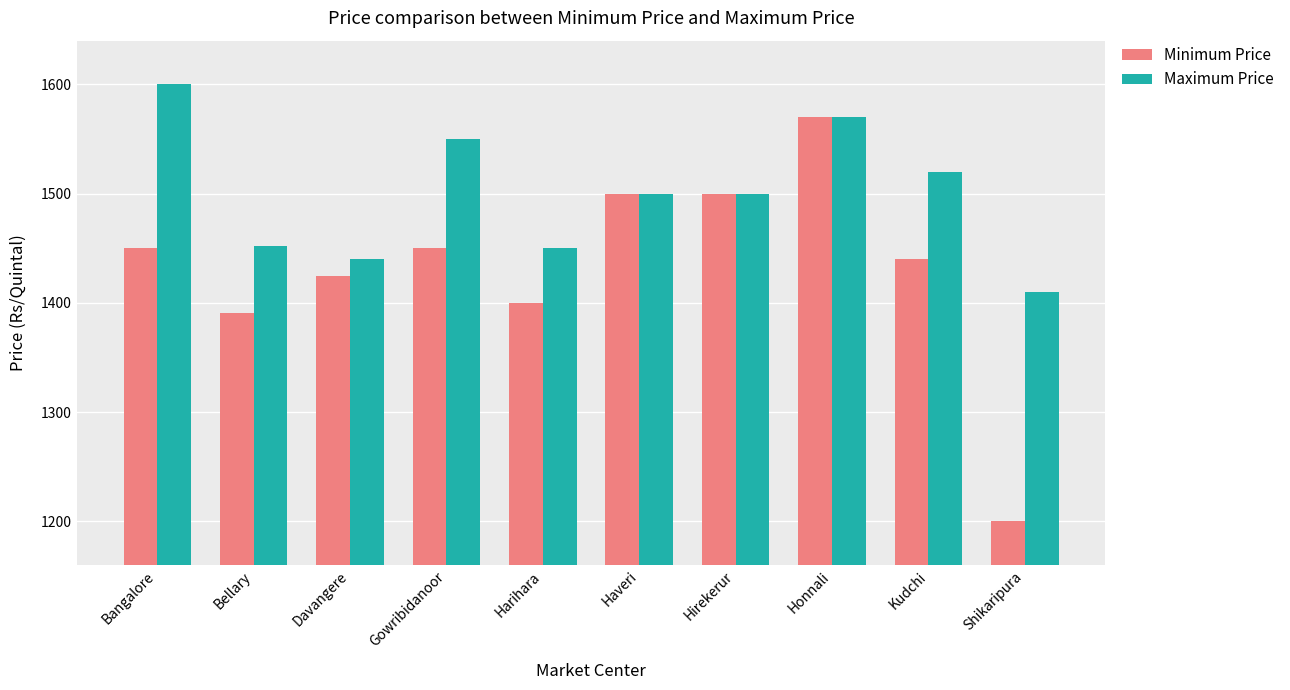

Reading left to right, transcribe all the data shown in this chart.

Minimum Price: 1450	1391	1425	1450	1400	1500	1500	1570	1440	1200
Maximum Price: 1600	1452	1440	1550	1450	1500	1500	1570	1520	1410